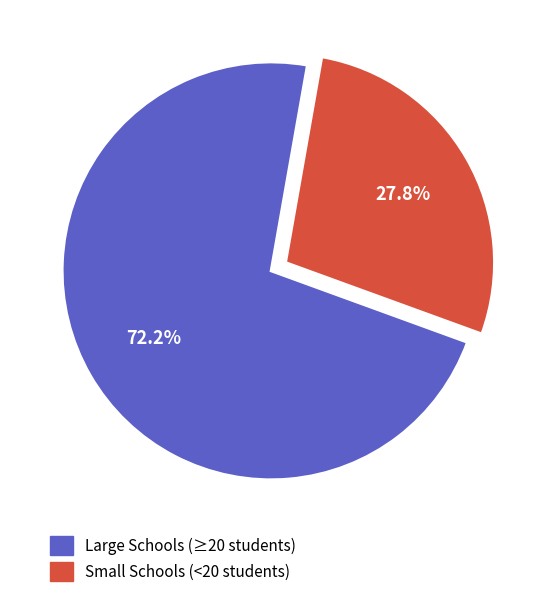

Which slice is the largest?

Large Schools (≥20 students)